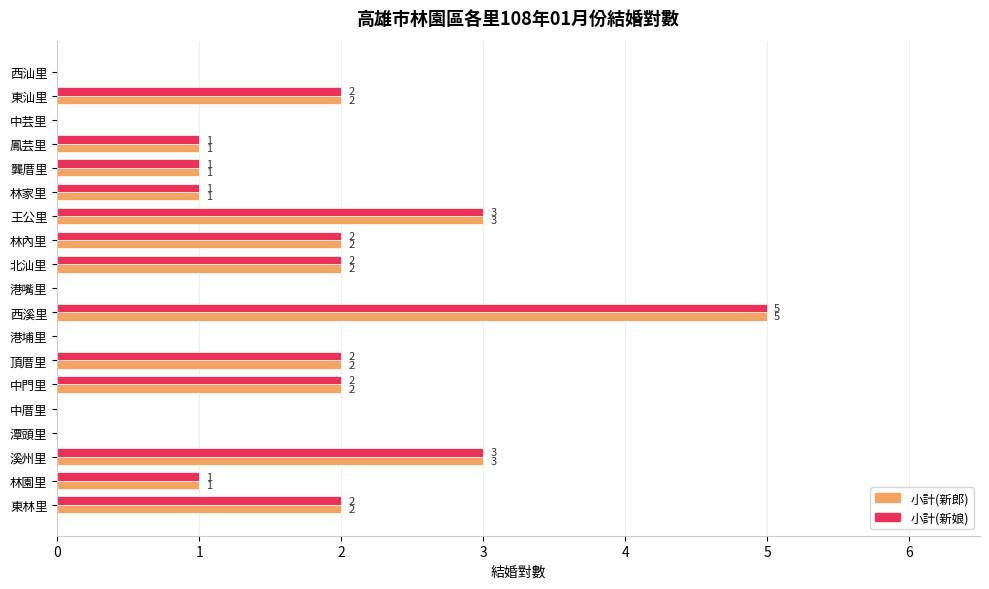

How many 小計(新娘) values are between 0 and 2?

16